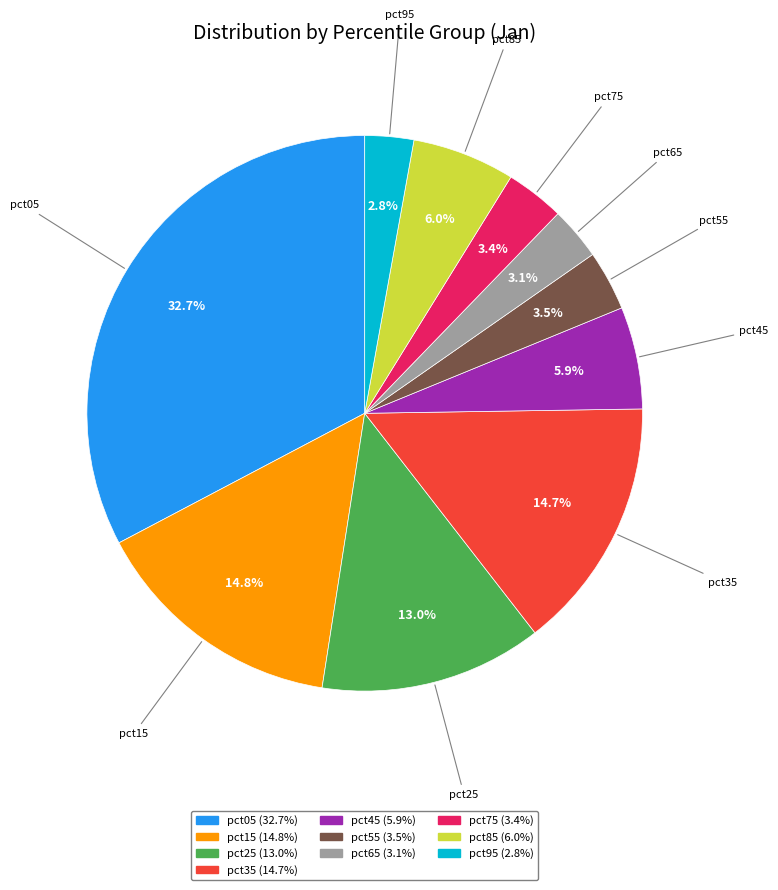

Does pct15 represent more than half of the total?

No